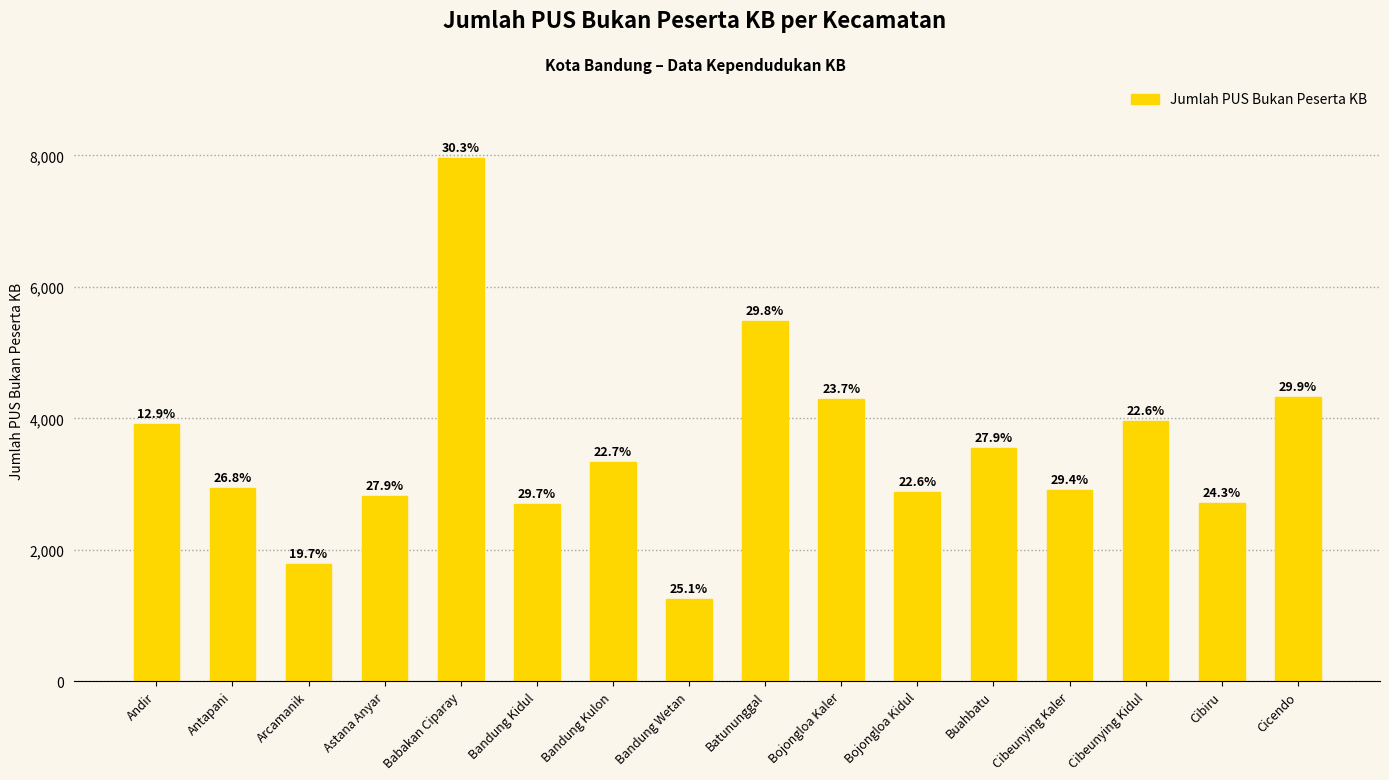

How many bars are there in total?

16